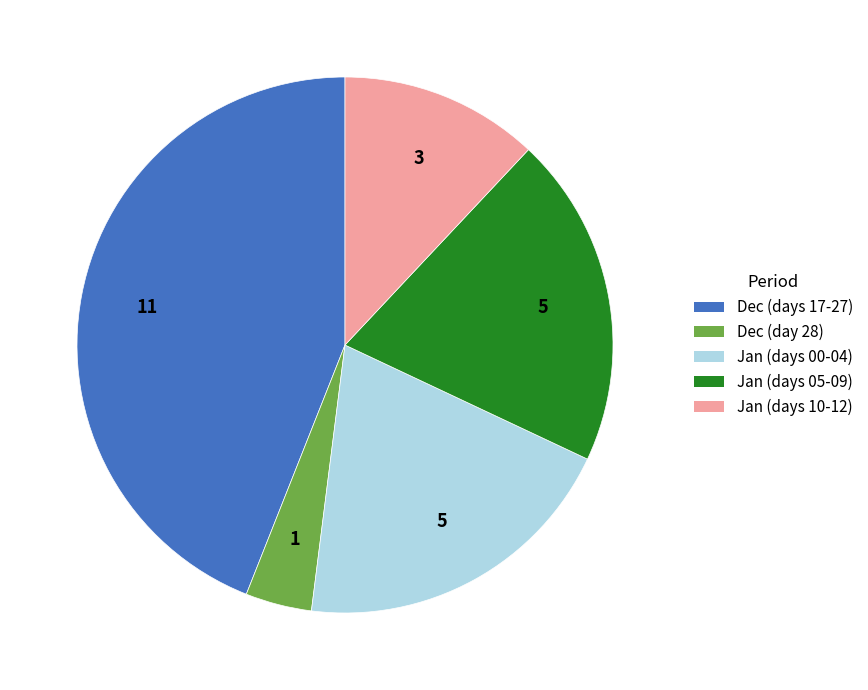

How many segments does this pie chart have?

5